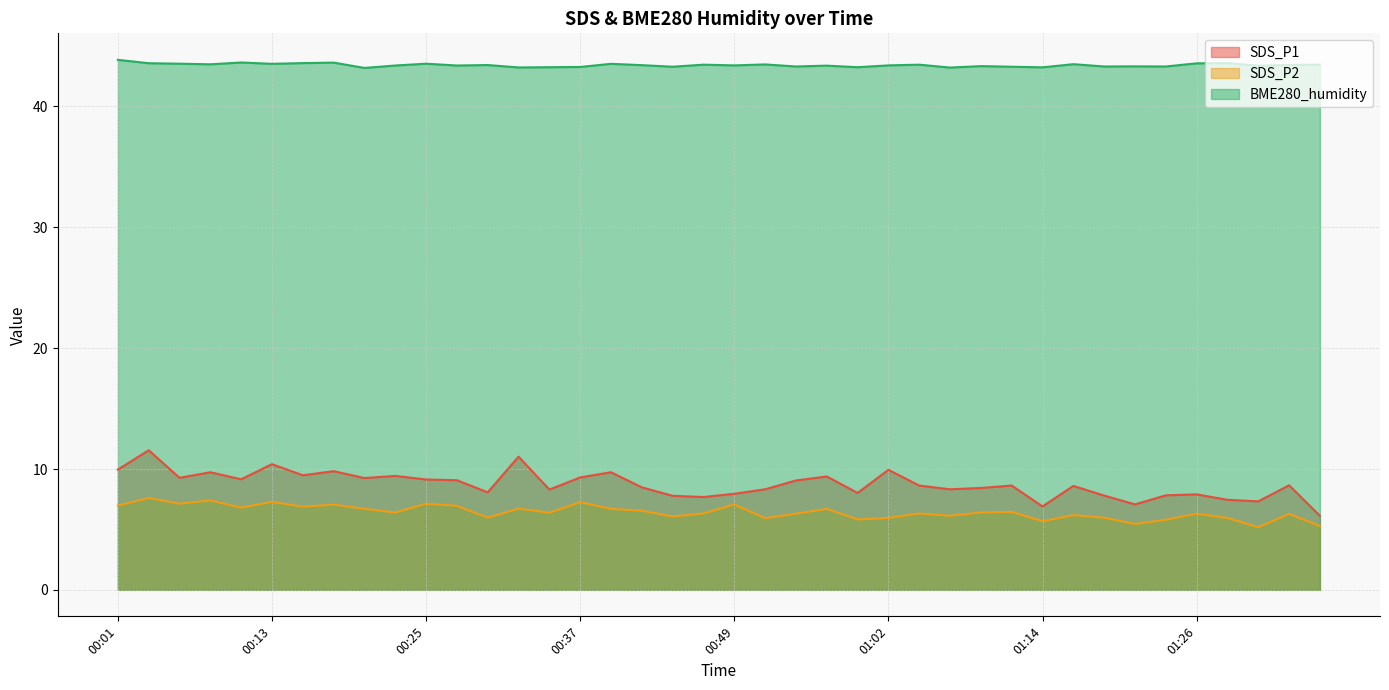

How many data points in SDS_P1 are above 8?

29